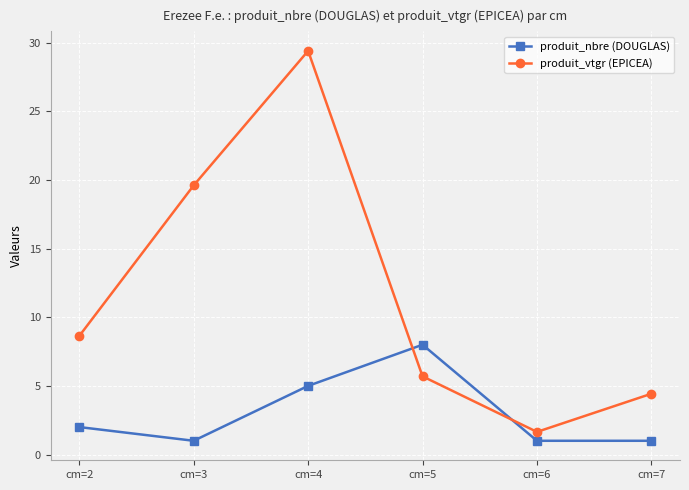

What is the maximum value for produit_nbre (DOUGLAS)?

8.0